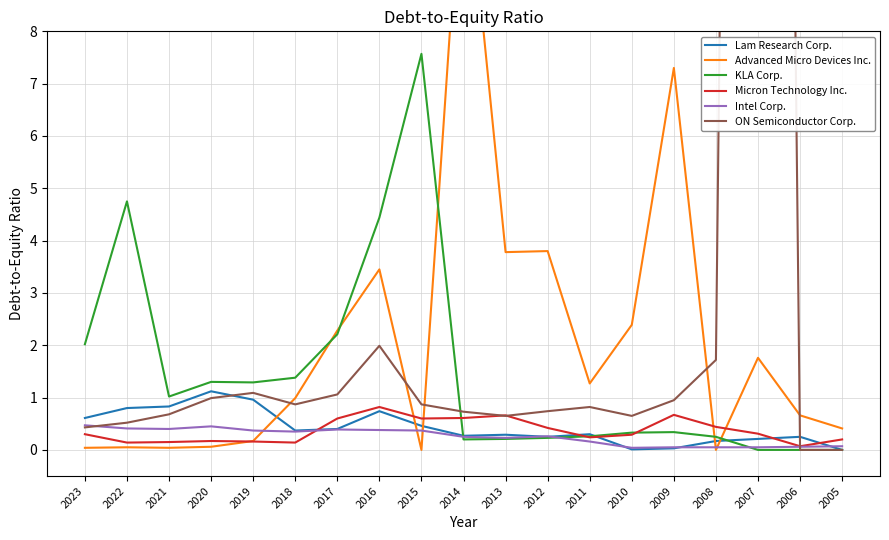

Reading right to left, list all the values displayed in this chart.

Lam Research Corp.: 2005=0.0	2006=0.2	2007=0.2	2008=0.2	2009=0.0	2010=0.0	2011=0.3	2012=0.2	2013=0.3	2014=0.3	2015=0.5	2016=0.7	2017=0.4	2018=0.4	2019=1.0	2020=1.1	2021=0.8	2022=0.8	2023=0.6
Advanced Micro Devices Inc.: 2005=0.4	2006=0.7	2007=1.8	2008=0.0	2009=7.3	2010=2.4	2011=1.3	2012=3.8	2013=3.8	2014=11.8	2015=0.0	2016=3.5	2017=2.3	2018=1.0	2019=0.2	2020=0.1	2021=0.0	2022=0.1	2023=0.0
KLA Corp.: 2005=0.0	2006=0.0	2007=0.0	2008=0.2	2009=0.3	2010=0.3	2011=0.3	2012=0.2	2013=0.2	2014=0.2	2015=7.6	2016=4.4	2017=2.2	2018=1.4	2019=1.3	2020=1.3	2021=1.0	2022=4.8	2023=2.0
Micron Technology Inc.: 2005=0.2	2006=0.1	2007=0.3	2008=0.4	2009=0.7	2010=0.3	2011=0.2	2012=0.4	2013=0.7	2014=0.6	2015=0.6	2016=0.8	2017=0.6	2018=0.1	2019=0.2	2020=0.2	2021=0.1	2022=0.1	2023=0.3
Intel Corp.: 2005=0.1	2006=0.1	2007=0.1	2008=0.1	2009=0.1	2010=0.0	2011=0.2	2012=0.3	2013=0.2	2014=0.2	2015=0.4	2016=0.4	2017=0.4	2018=0.3	2019=0.4	2020=0.5	2021=0.4	2022=0.4	2023=0.5
ON Semiconductor Corp.: 2005=0.0	2006=0.0	2007=72.9	2008=1.7	2009=0.9	2010=0.7	2011=0.8	2012=0.7	2013=0.7	2014=0.7	2015=0.9	2016=2.0	2017=1.1	2018=0.9	2019=1.1	2020=1.0	2021=0.7	2022=0.5	2023=0.4